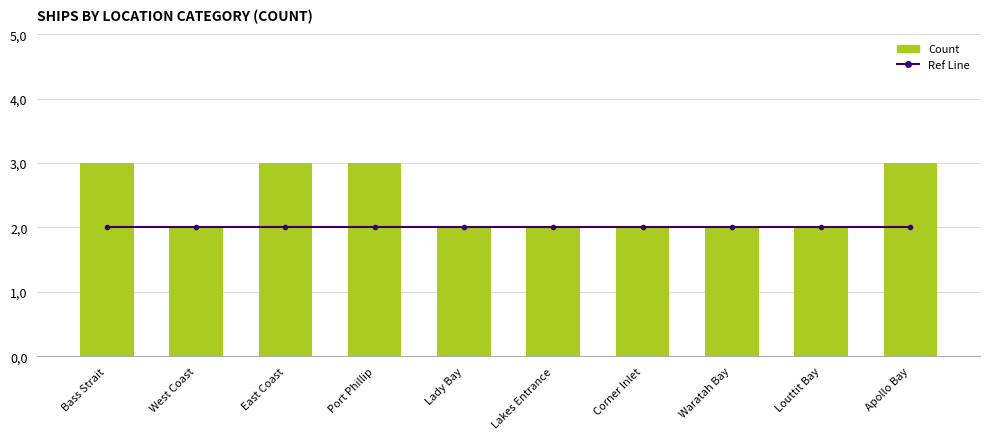

What is the sum of all Ref Line values?

20